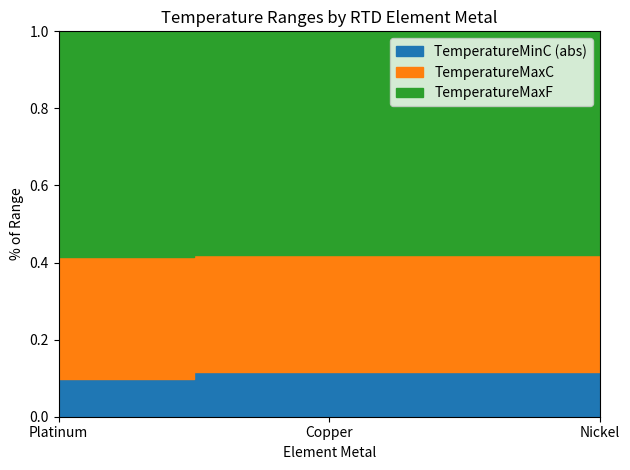

What is the label of the 2nd point from the left?

Copper